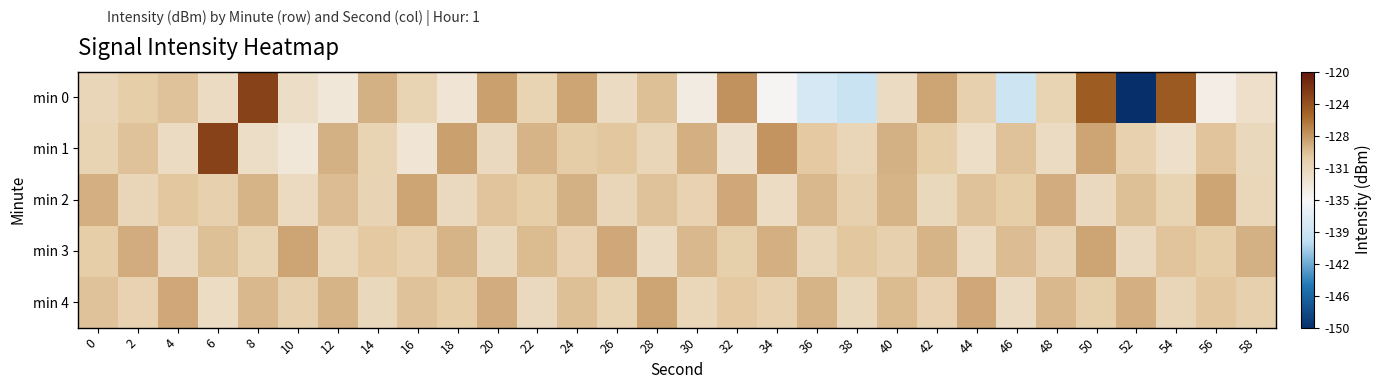

At which category does the chart reach its peak across all series?

8